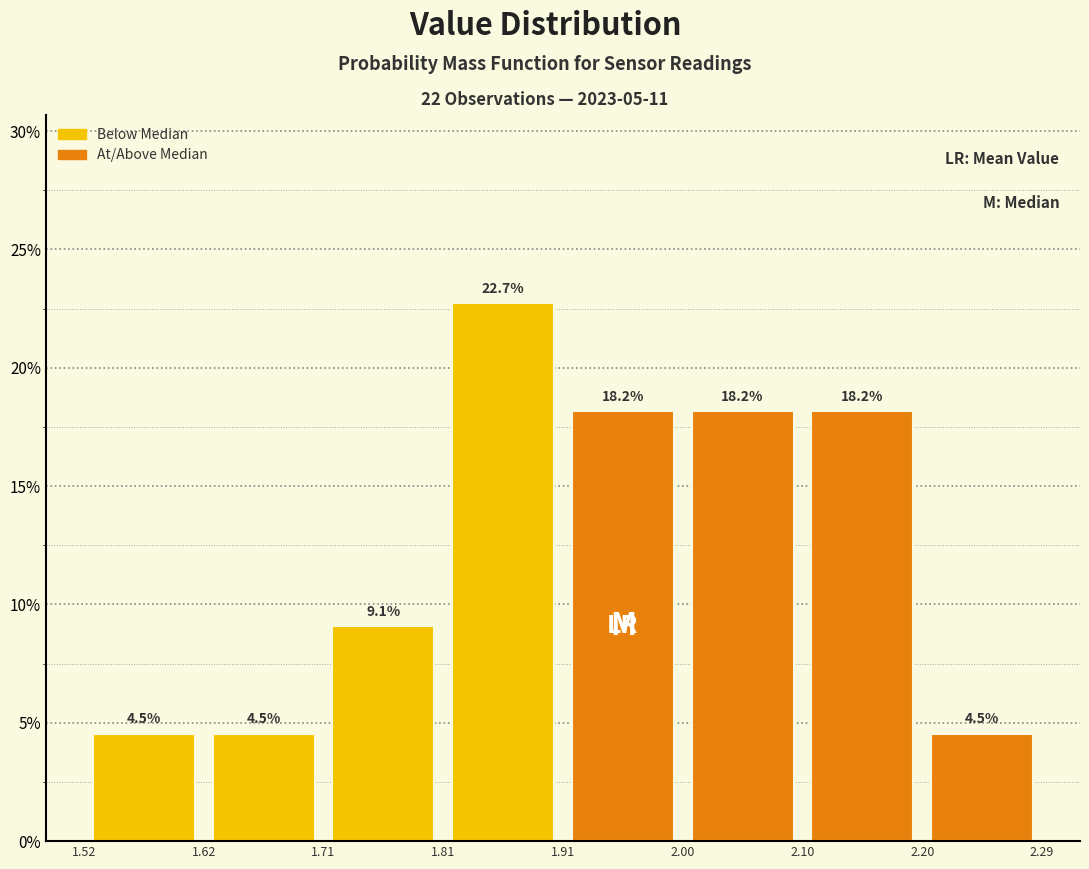

Reading left to right, list every bar in this chart as the range it spans on the x-axis followed by its height.

1.52 to 1.62: 4.5
1.62 to 1.71: 4.5
1.71 to 1.81: 9.1
1.81 to 1.91: 22.7
1.91 to 2.00: 18.2
2.00 to 2.10: 18.2
2.10 to 2.20: 18.2
2.20 to 2.29: 4.5